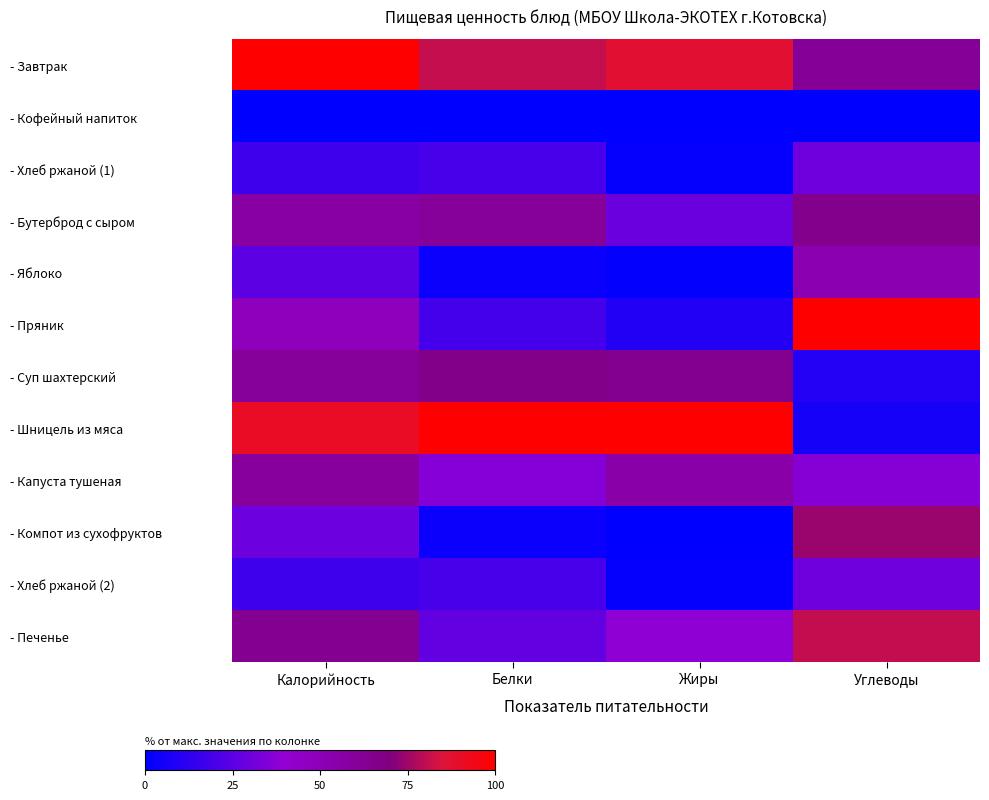

Which series changed the most between Калорийность and Углеводы?

- Шницель из мяса